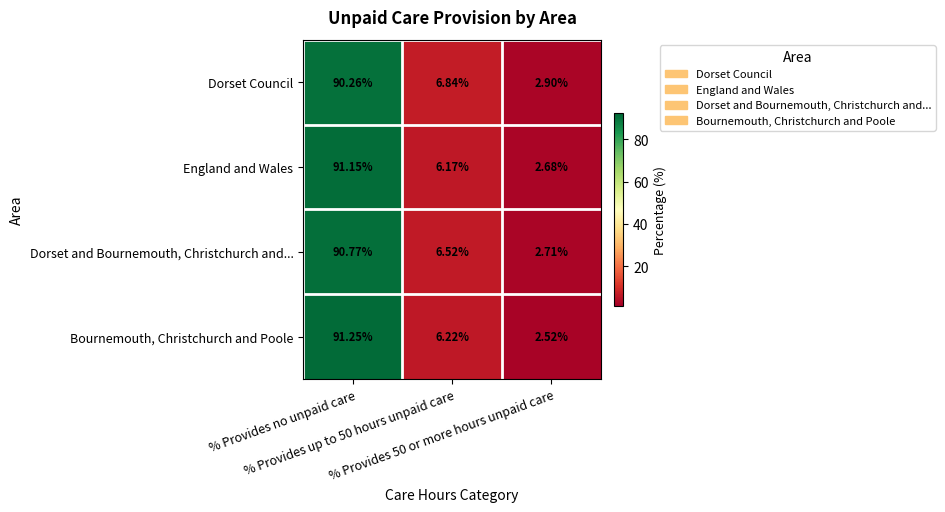

How many values in the Dorset Council series exceed 6?

2